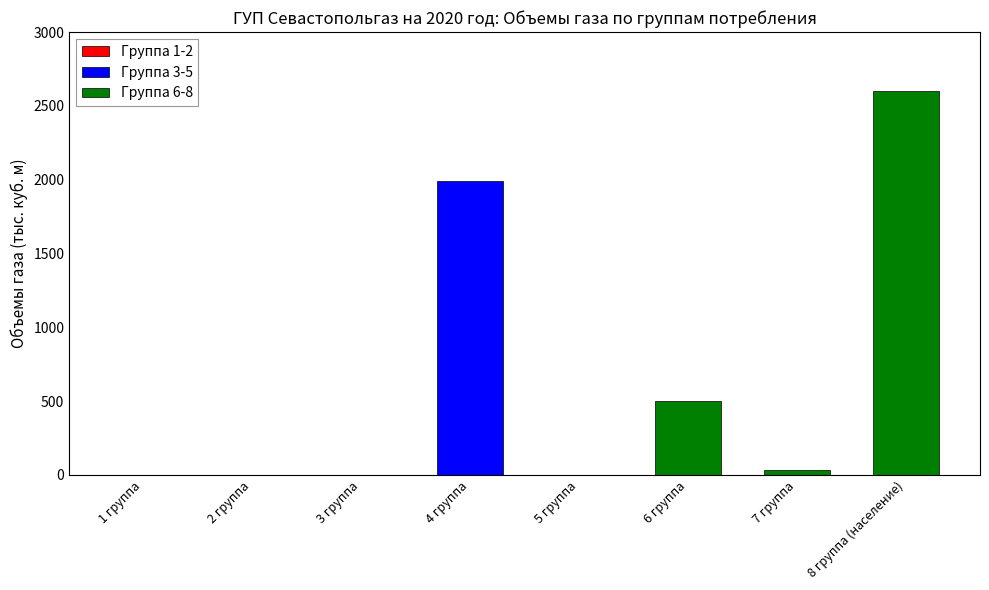

Rank the categories by value from lowest to highest.

1 группа, 2 группа, 3 группа, 5 группа, 7 группа, 6 группа, 4 группа, 8 группа (население)